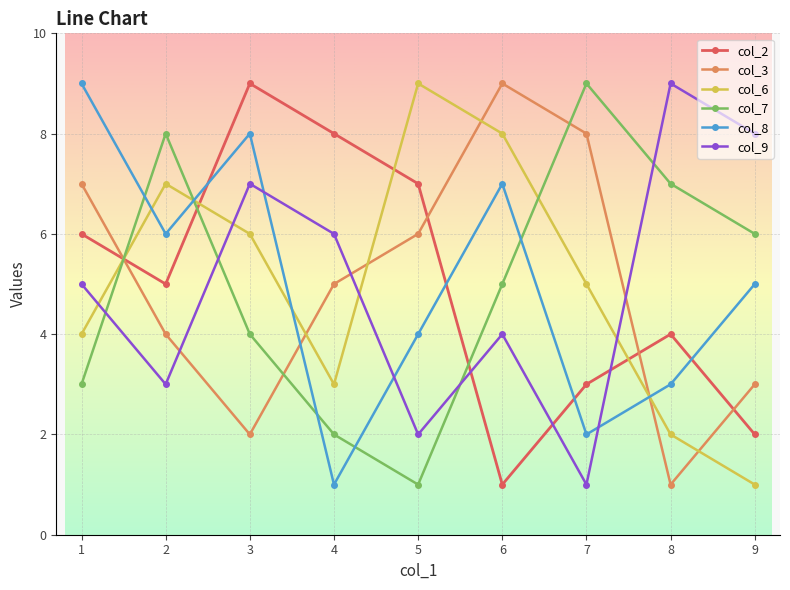

What is the difference between the col_3 values at 1 and 3?

5